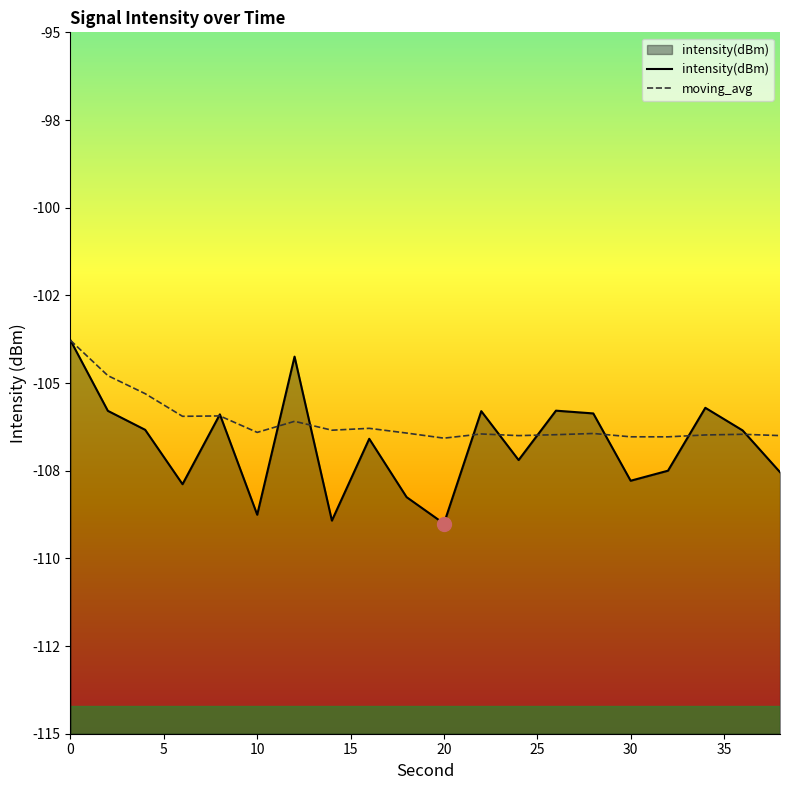

Which has a higher value, 26 or 4?

26